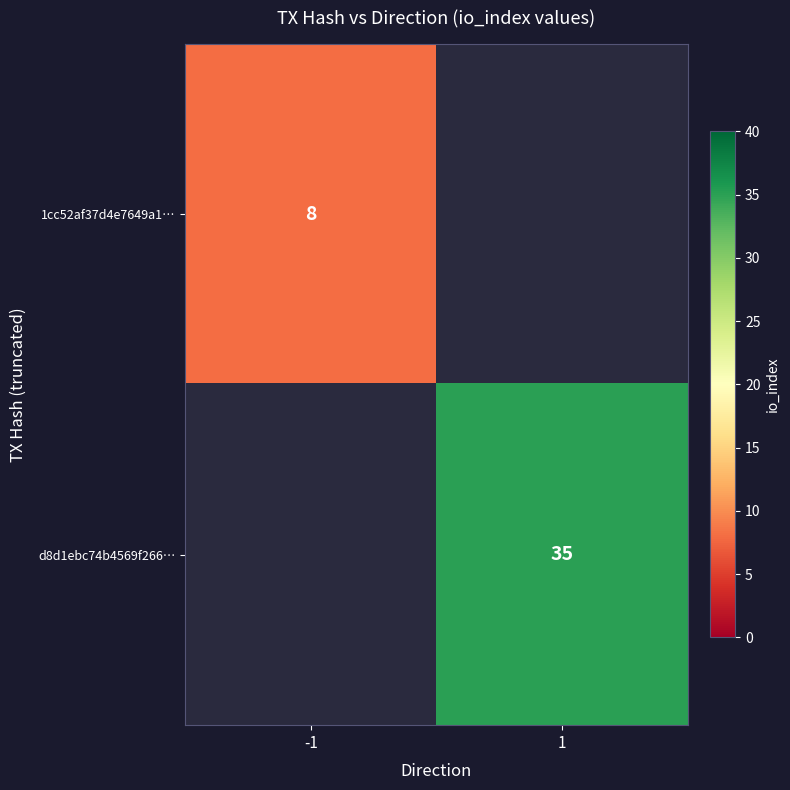

Is it true that 1cc52af37d4e7649a1… equals 8 at -1?

True